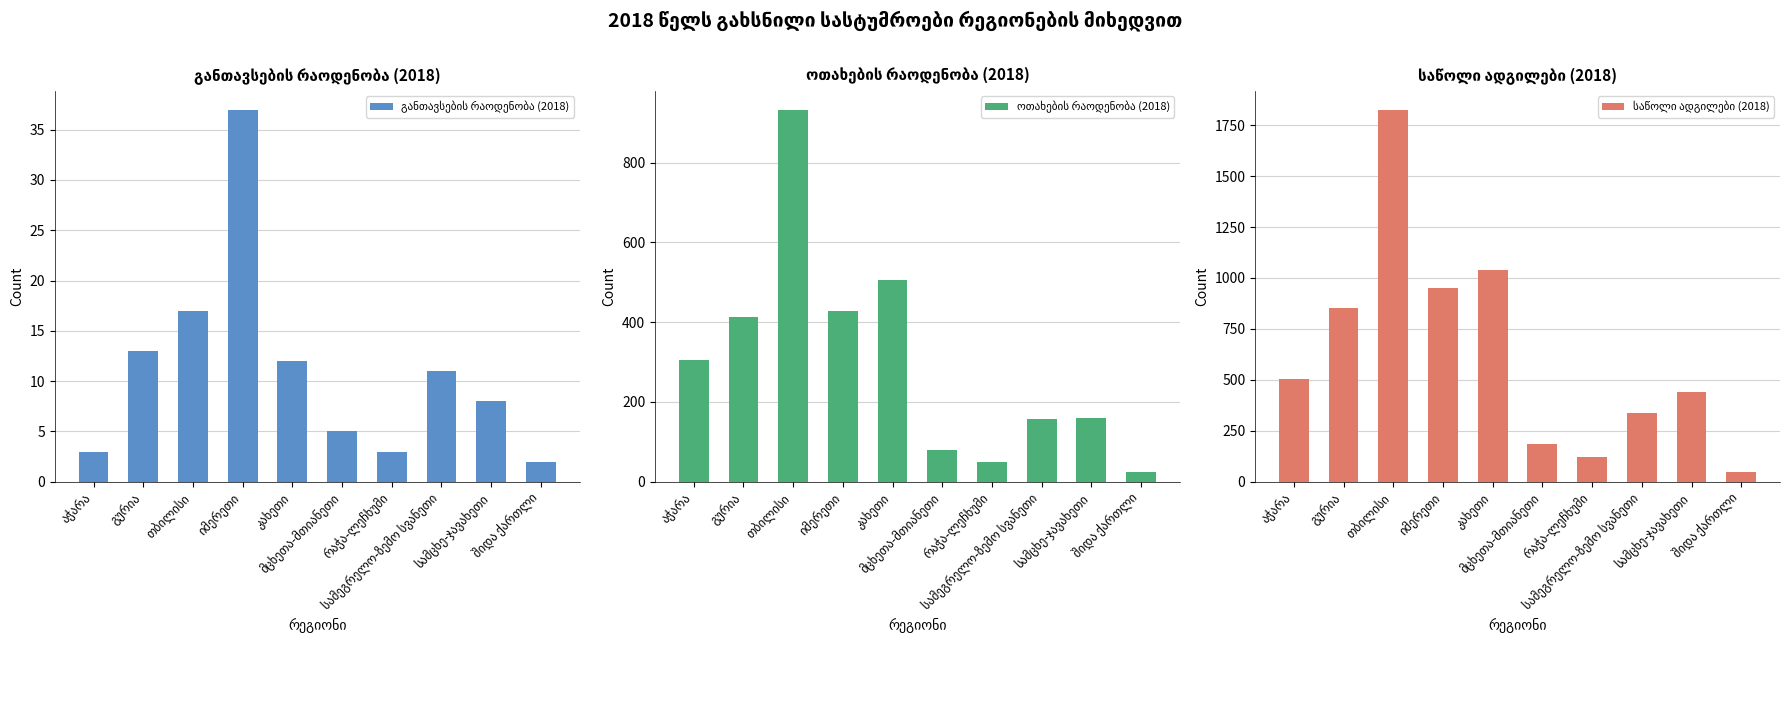

What is the label of the 10th bar from the right?

აჭარა